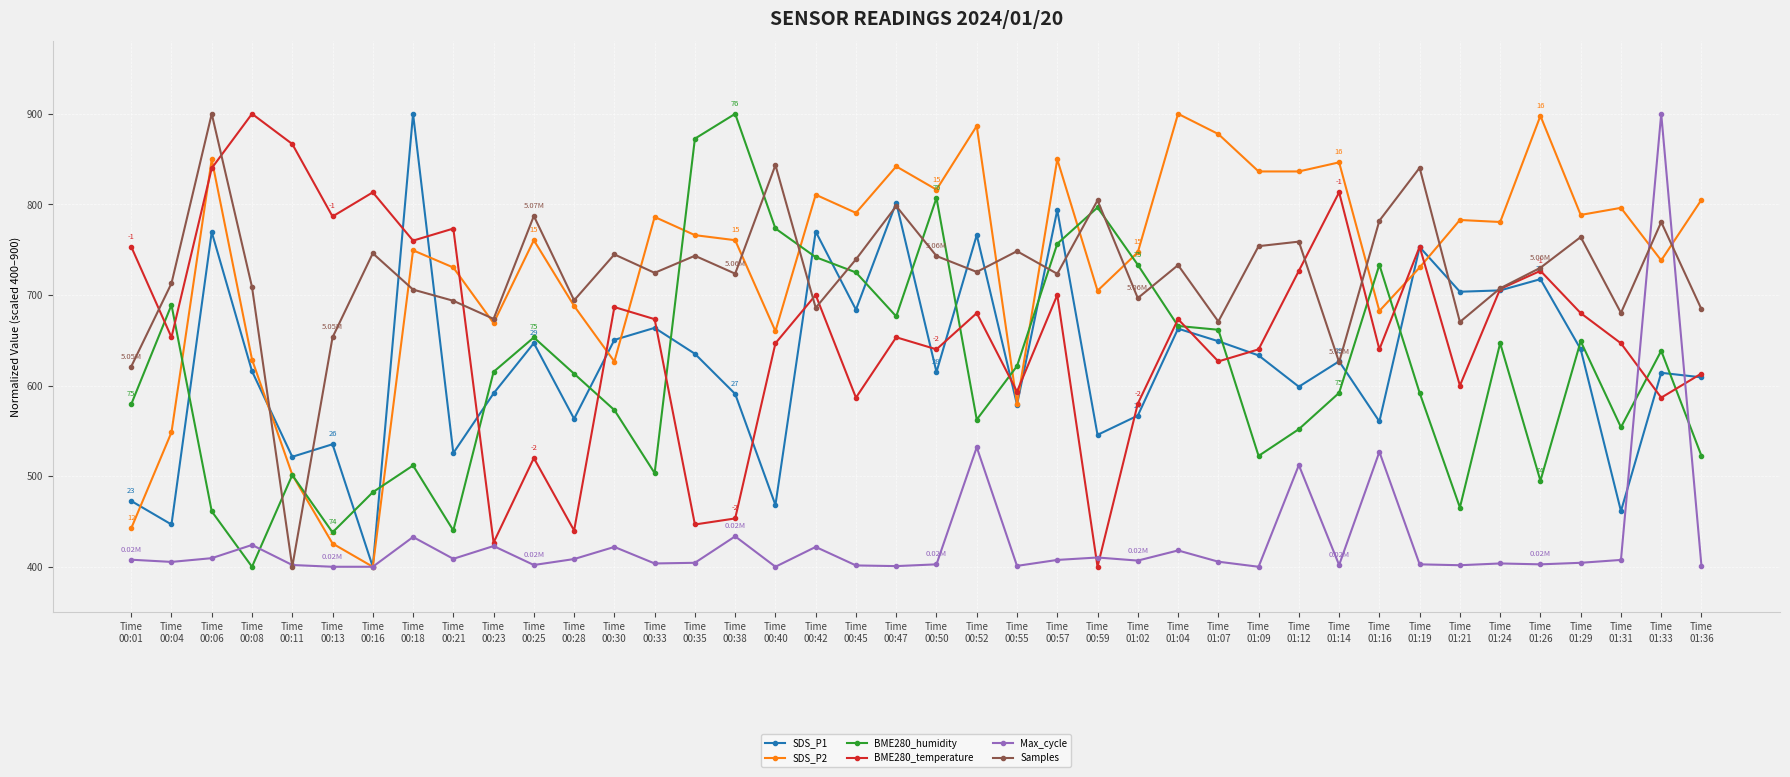

In BME280_temperature, how many points are higher than both neighbors (excluding endpoints)?

13